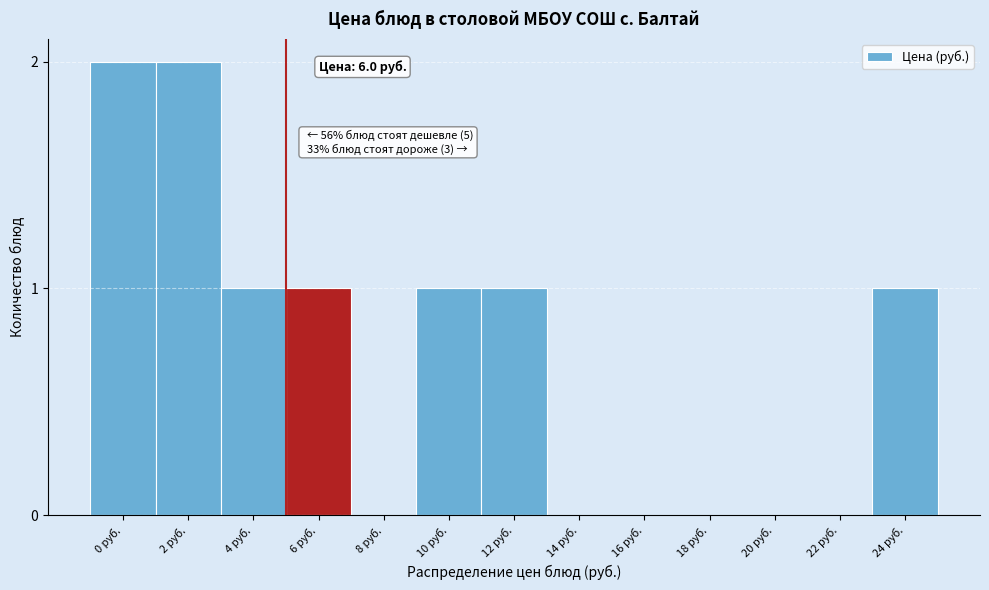

Reading right to left, extract all data points from this chart.

24 руб.=1	22 руб.=0	20 руб.=0	18 руб.=0	16 руб.=0	14 руб.=0	12 руб.=1	10 руб.=1	8 руб.=0	6 руб.=1	4 руб.=1	2 руб.=2	0 руб.=2